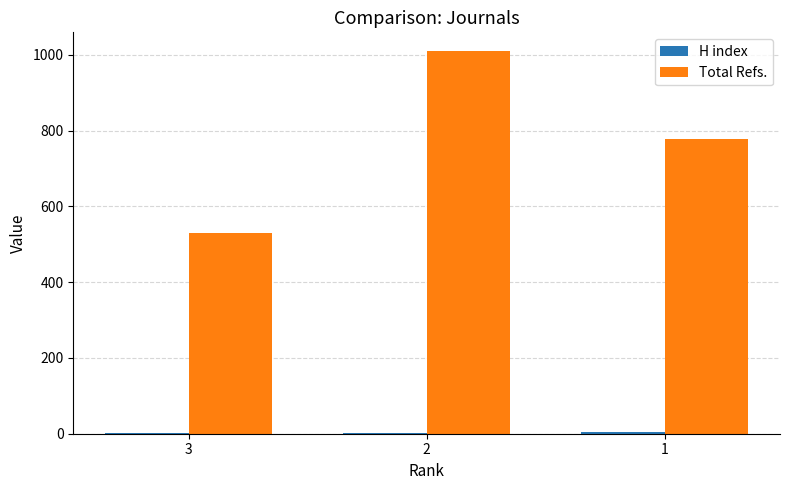

Are the bars grouped side by side (vs. stacked)?

Yes